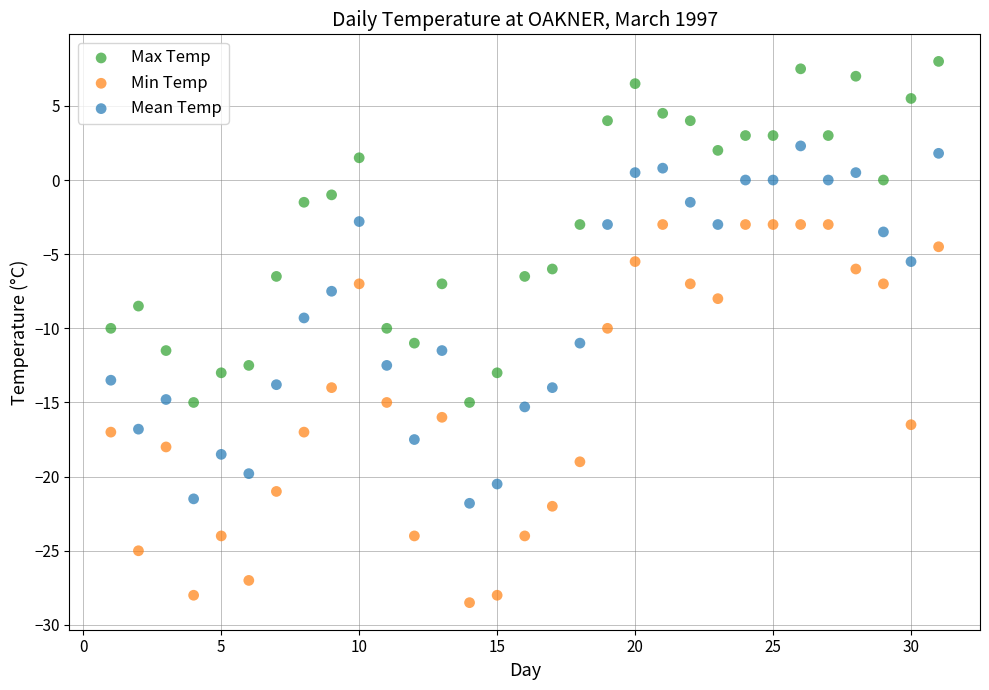

What is the X range (max minus min) for the scatter plot?

30.0